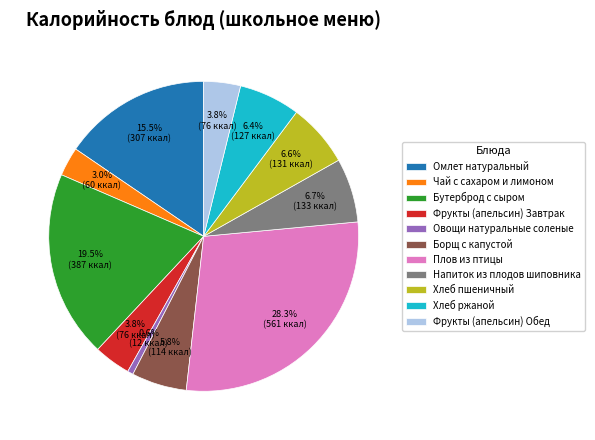

To the nearest percent, what portion does Напиток из плодов шиповника represent?

7%